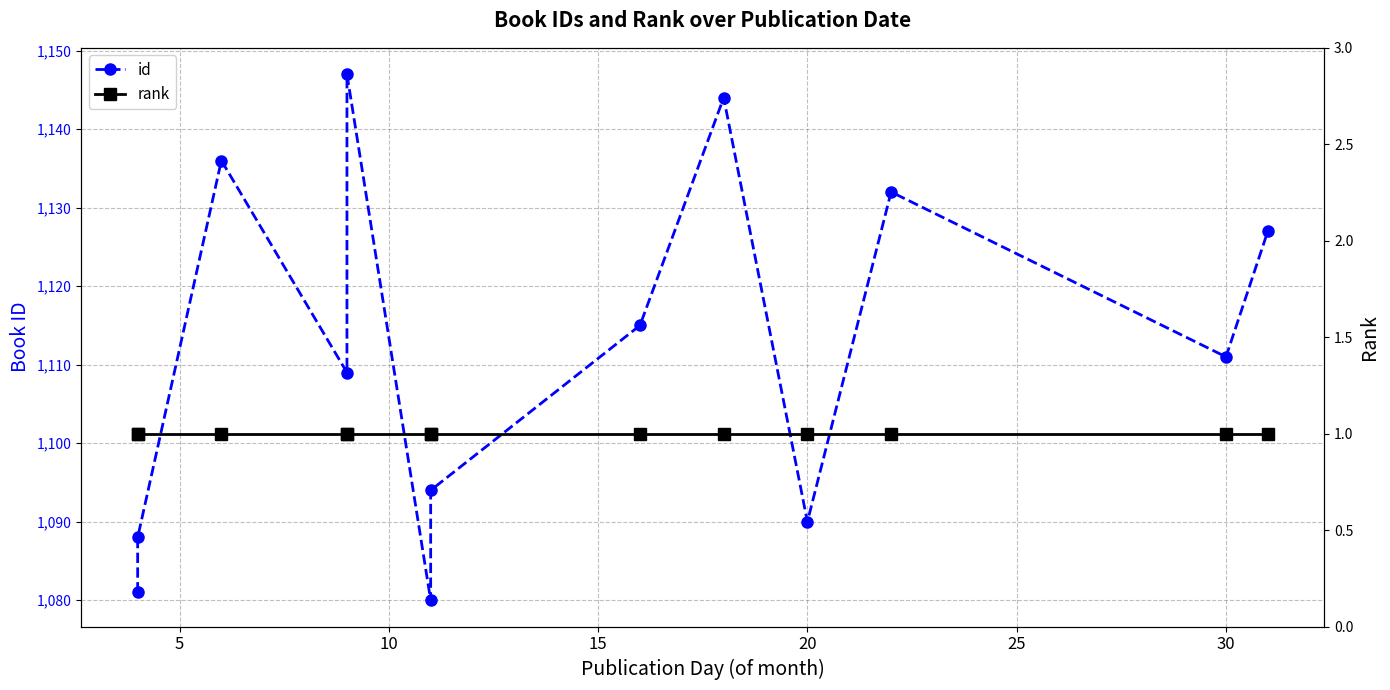

What is the smallest value displayed?

1